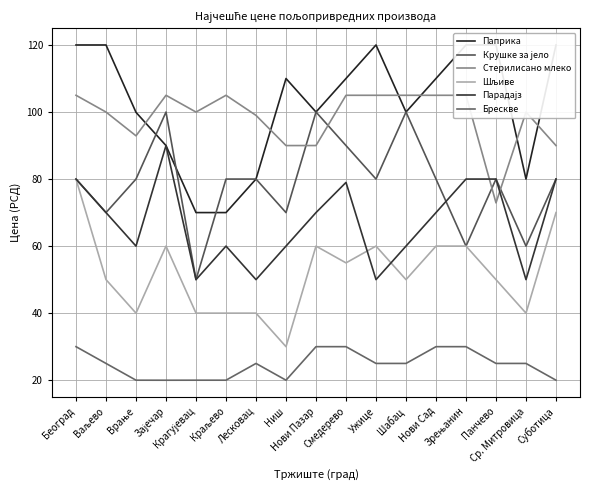

What position from the right is Ср. Митровица?

2